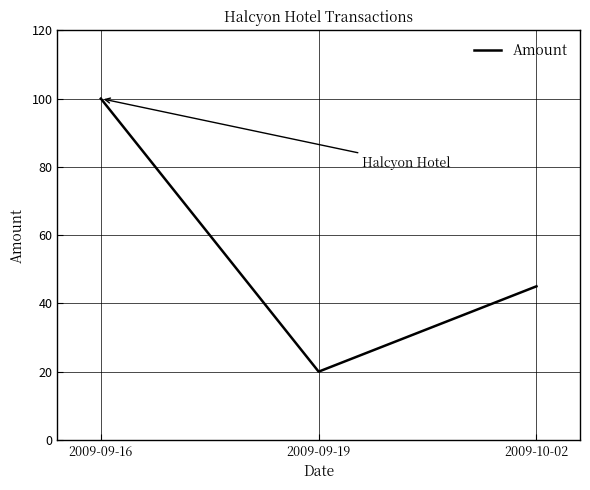

What value does the data have at 2009-09-19, to the nearest 5?

20